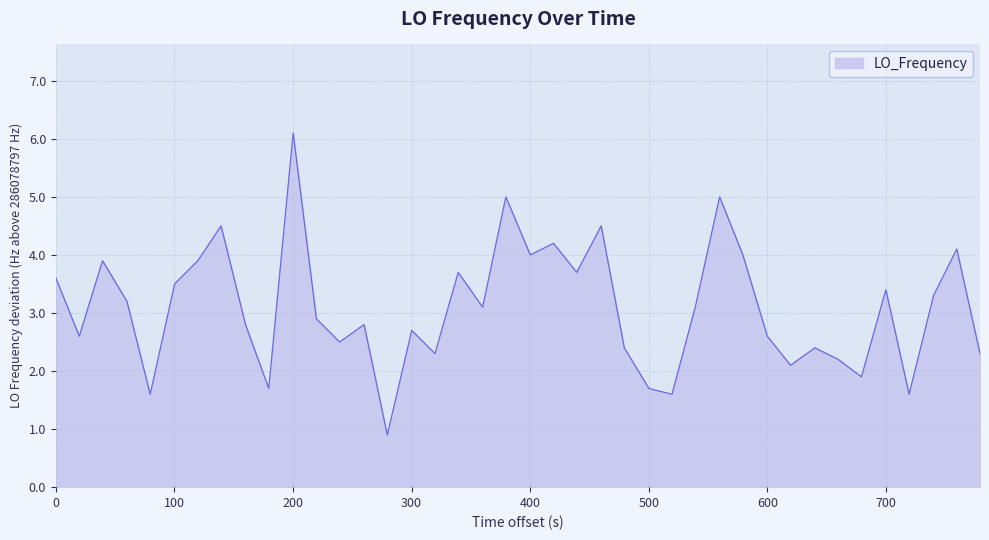

What is the difference between the maximum and minimum values?

5.2